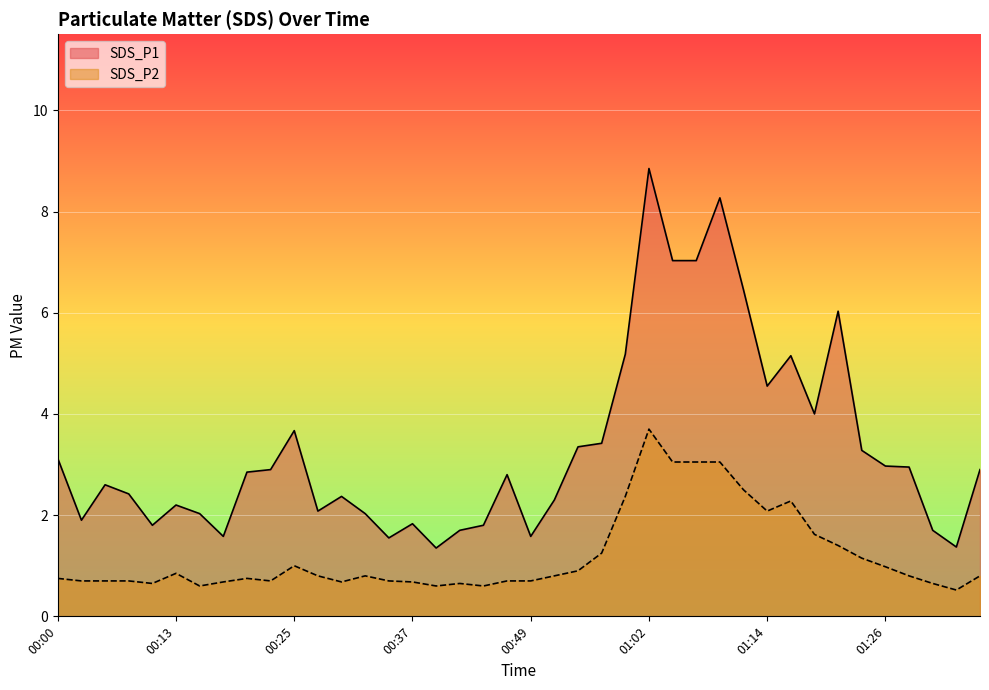

Reading left to right, list all the values displayed in this chart.

SDS_P1: 00:00=3.1	00:02=1.9	00:05=2.6	00:07=2.4	00:09=1.8	00:13=2.2	00:15=2.0	00:18=1.6	00:20=2.9	00:23=2.9	00:25=3.7	00:27=2.1	00:30=2.4	00:32=2.0	00:35=1.6	00:37=1.8	00:40=1.4	00:42=1.7	00:45=1.8	00:47=2.8	00:49=1.6	00:52=2.3	00:54=3.4	00:57=3.4	00:59=5.2	01:02=8.8	01:04=7.0	01:07=7.0	01:09=8.3	01:11=6.5	01:14=4.5	01:16=5.2	01:19=4.0	01:21=6.0	01:24=3.3	01:26=3.0	01:29=3.0	01:31=1.7	01:34=1.4	01:36=2.9
SDS_P2: 00:00=0.8	00:02=0.7	00:05=0.7	00:07=0.7	00:09=0.7	00:13=0.8	00:15=0.6	00:18=0.7	00:20=0.8	00:23=0.7	00:25=1.0	00:27=0.8	00:30=0.7	00:32=0.8	00:35=0.7	00:37=0.7	00:40=0.6	00:42=0.7	00:45=0.6	00:47=0.7	00:49=0.7	00:52=0.8	00:54=0.9	00:57=1.2	00:59=2.4	01:02=3.7	01:04=3.0	01:07=3.0	01:09=3.0	01:11=2.5	01:14=2.1	01:16=2.3	01:19=1.6	01:21=1.4	01:24=1.1	01:26=1.0	01:29=0.8	01:31=0.7	01:34=0.5	01:36=0.8